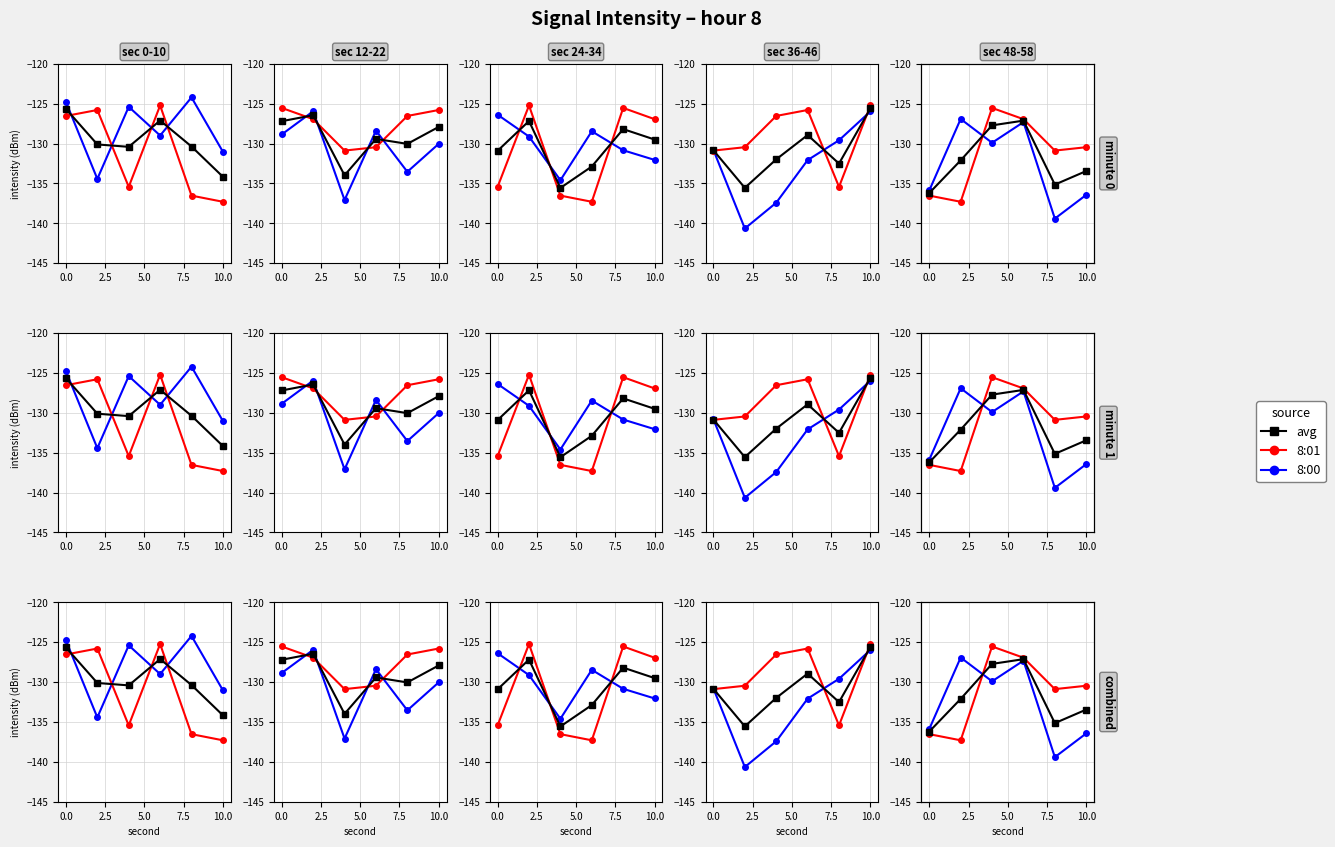

What is the average value of the 8:01 series?

-131.3